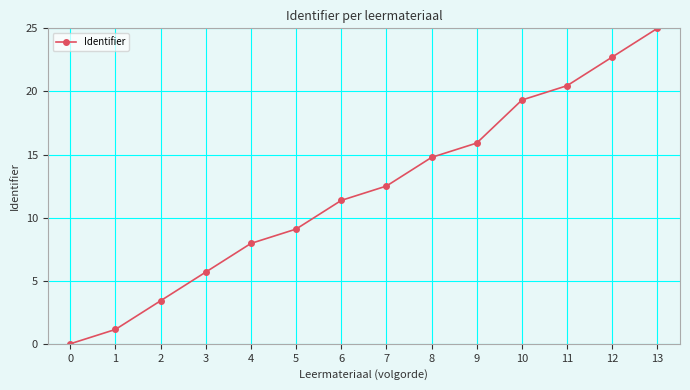

Approximately how many times larger is the value at 1 compared to 4?

0.1